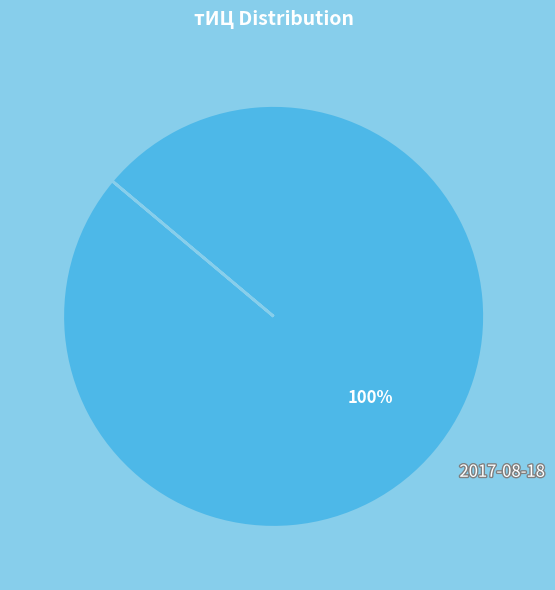

What is the majority slice?

2017-08-18